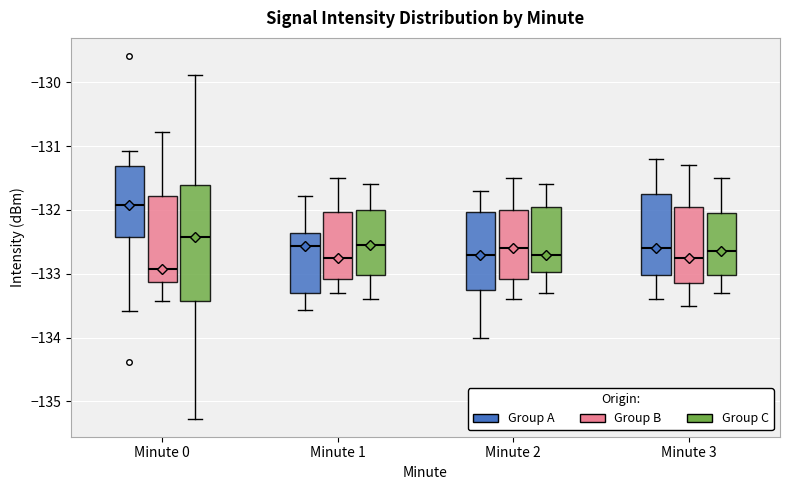

Which box has the lowest median line?

Minute 0 (Group B)